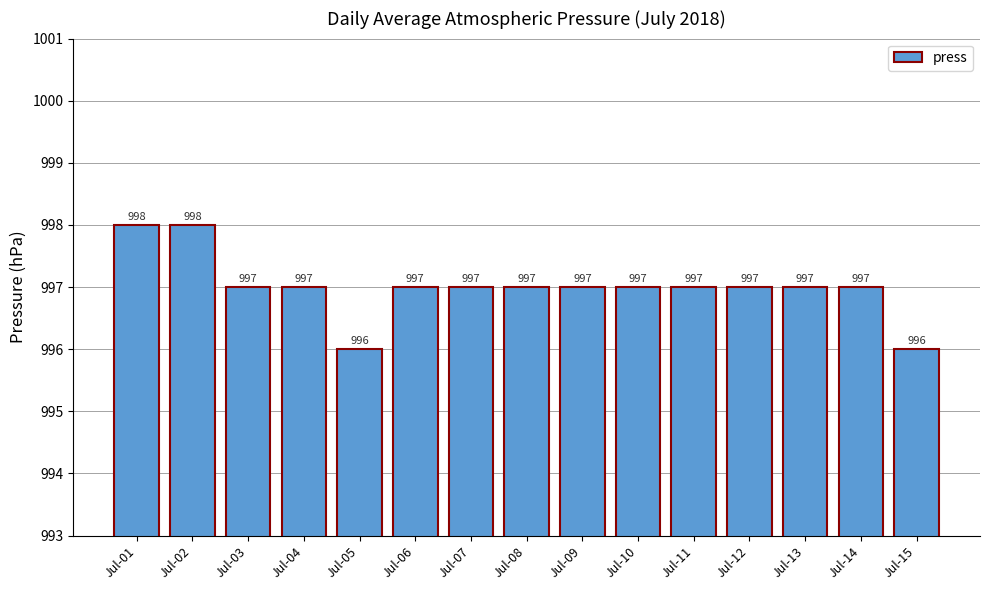

What is the maximum value shown in the chart?

998